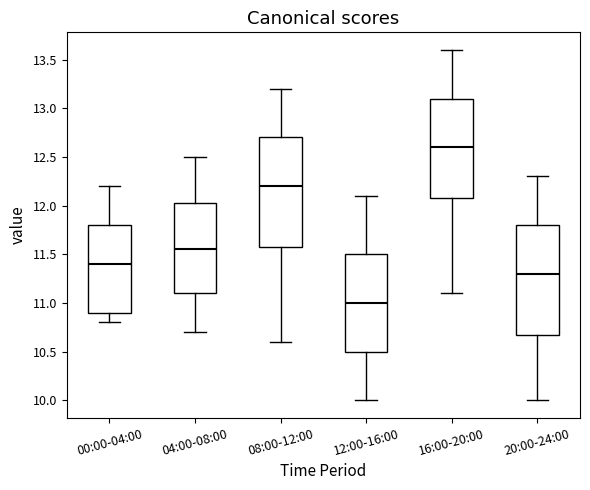

Which box has the highest median line?

16:00-20:00